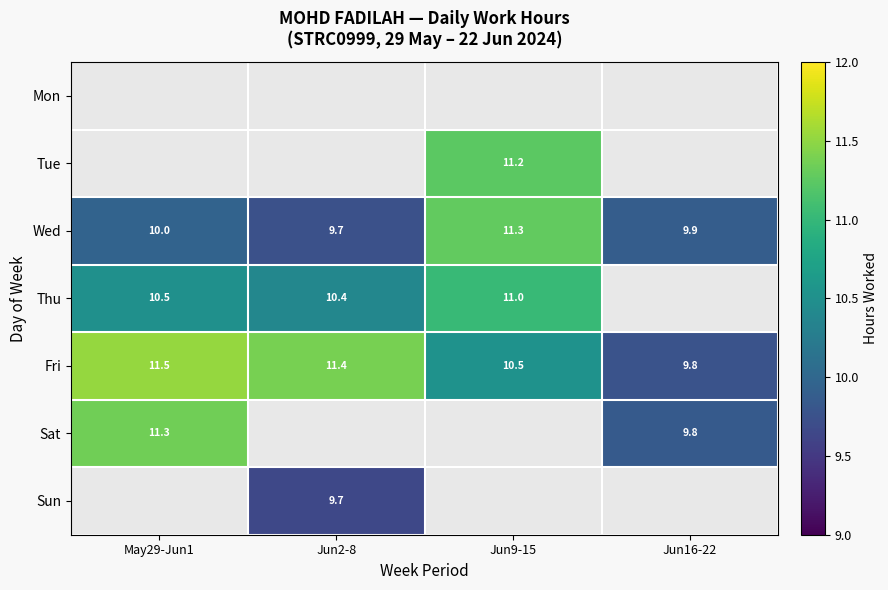

What is the maximum value for Fri?

11.5